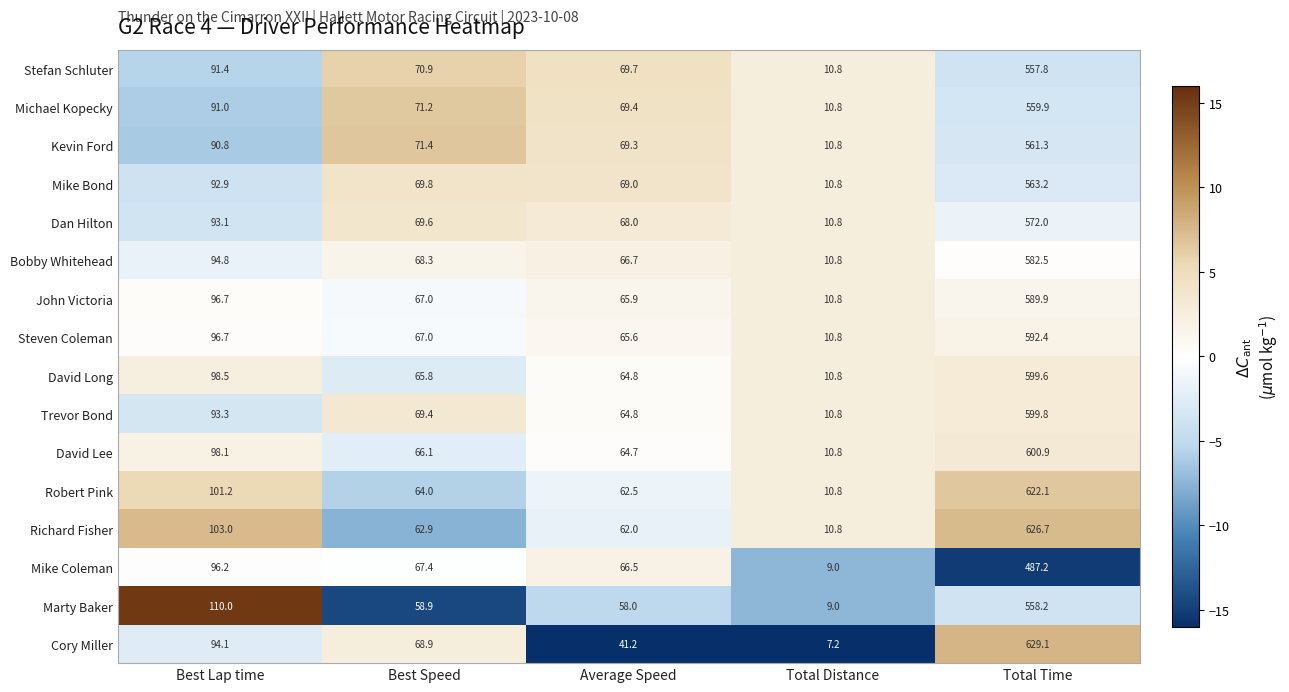

Where is Cory Miller nearest to the value 318?

Best Lap time